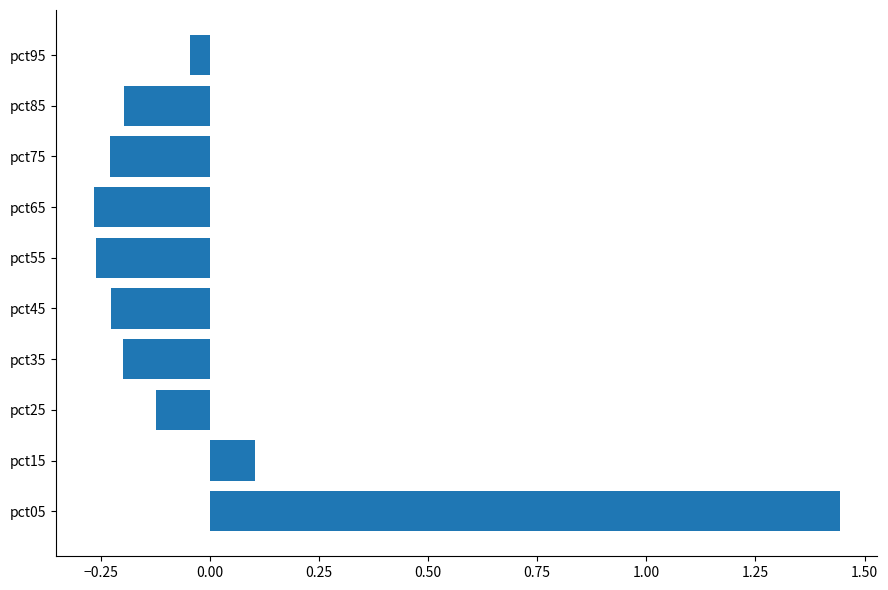

How many negative values are there?

8